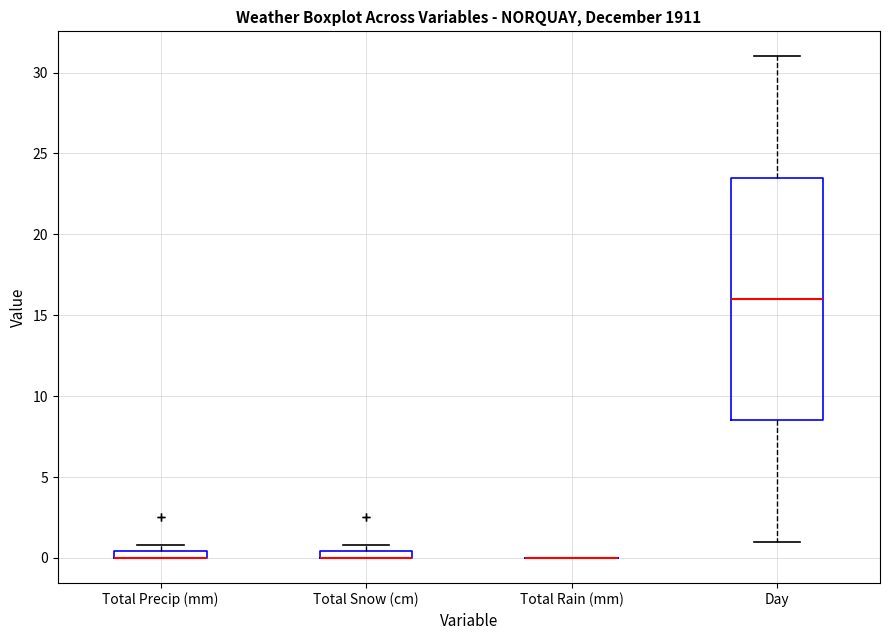

Which box is the tallest, from its lower edge to its upper edge?

Day